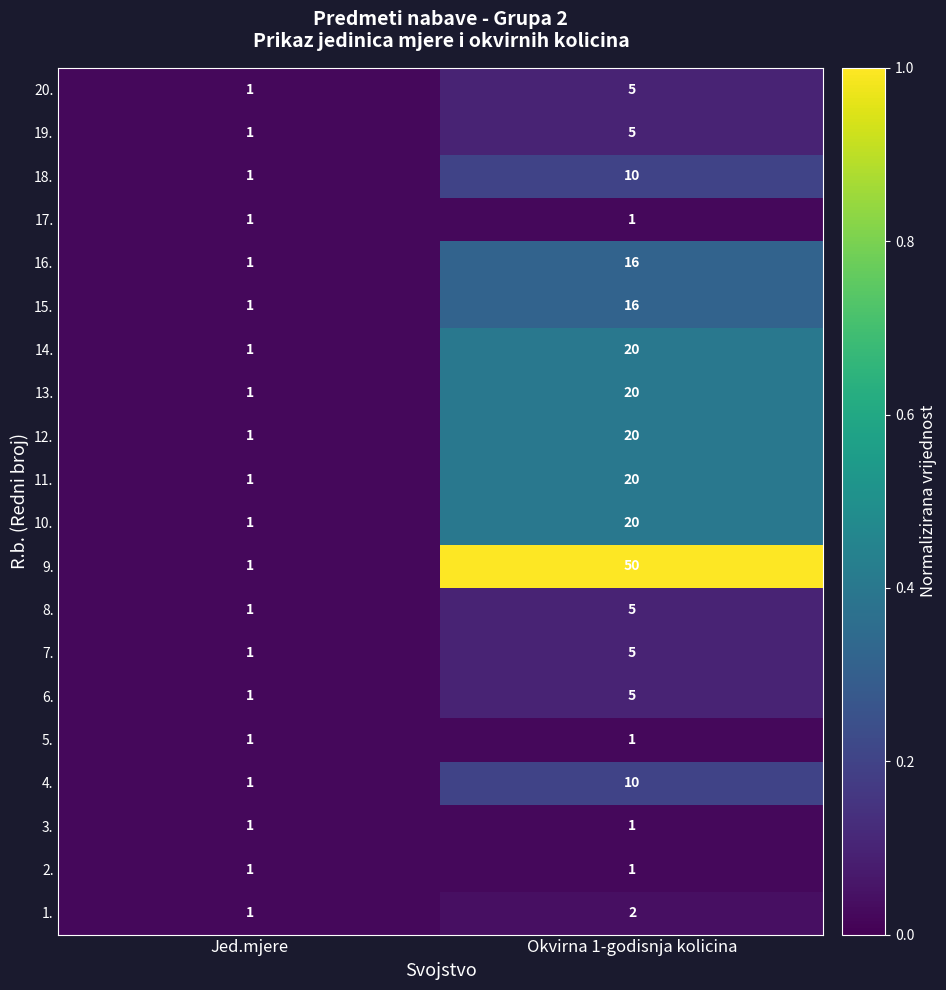

What is the maximum value shown in the chart?

50